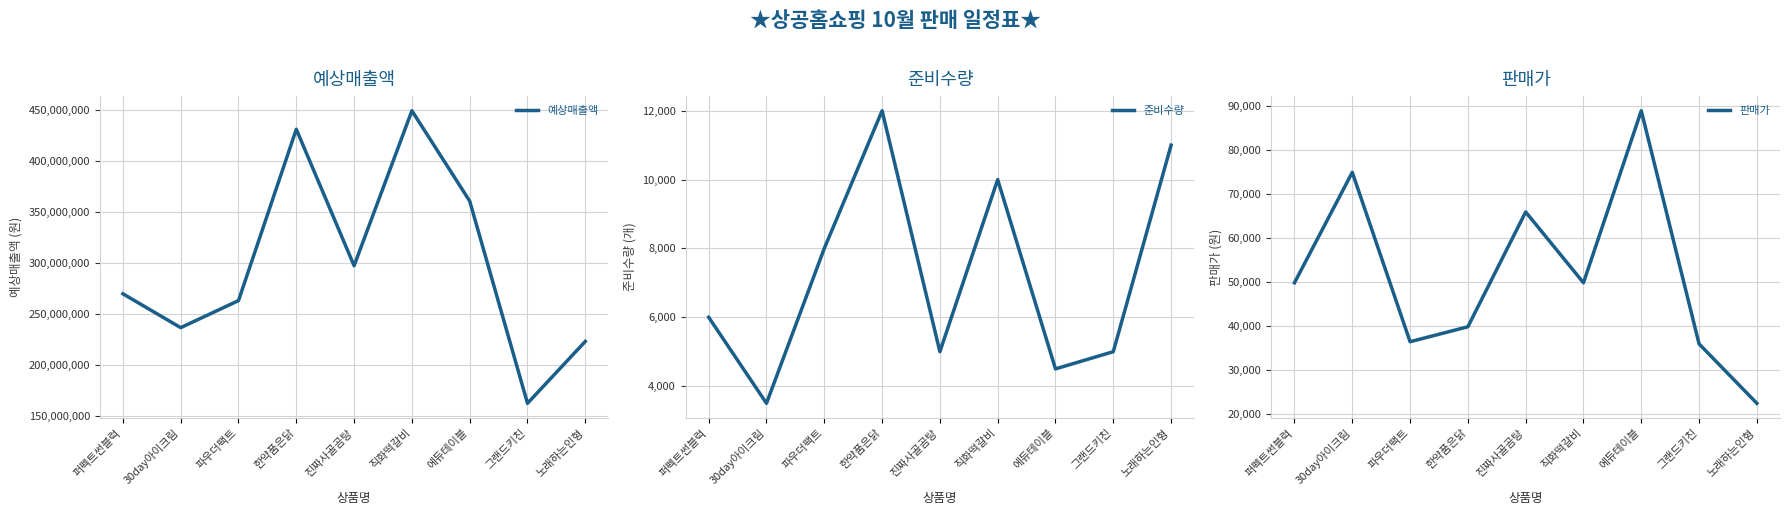

What is the average value of the 예상매출액 series?

298970000